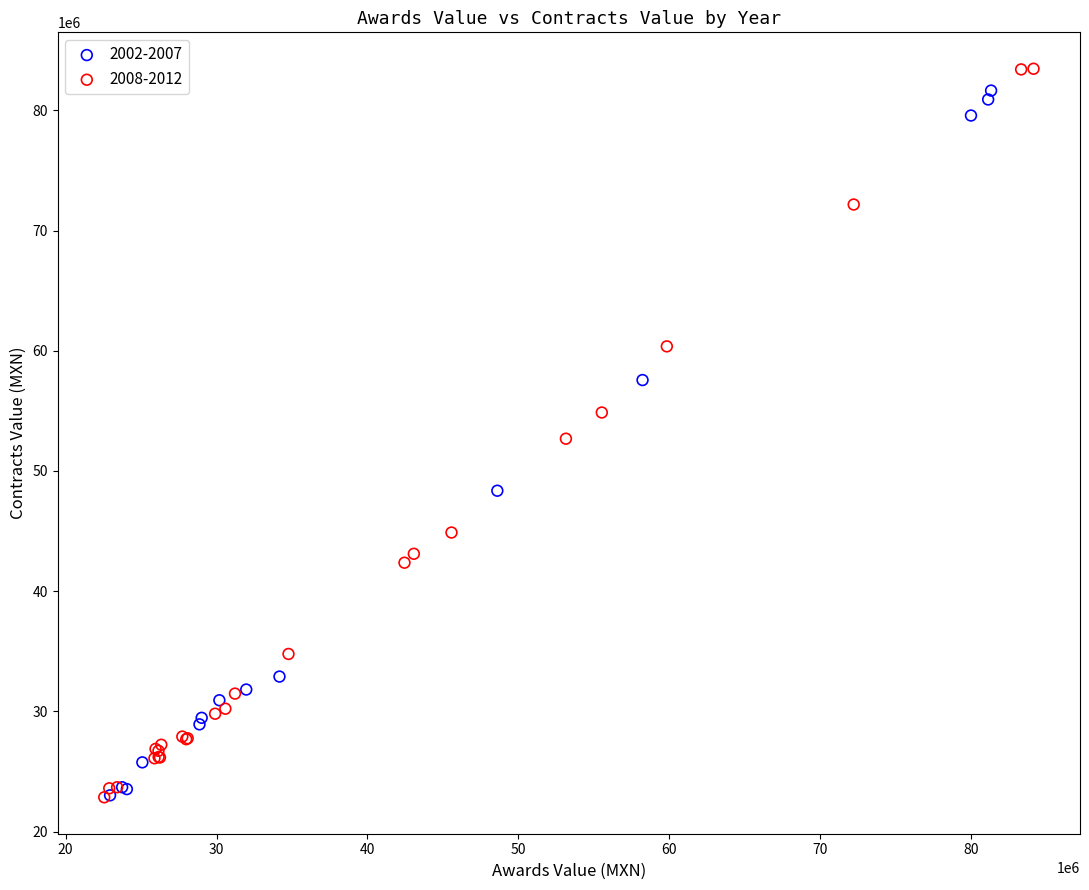

What are all the series names shown in the legend?

2002-2007, 2008-2012